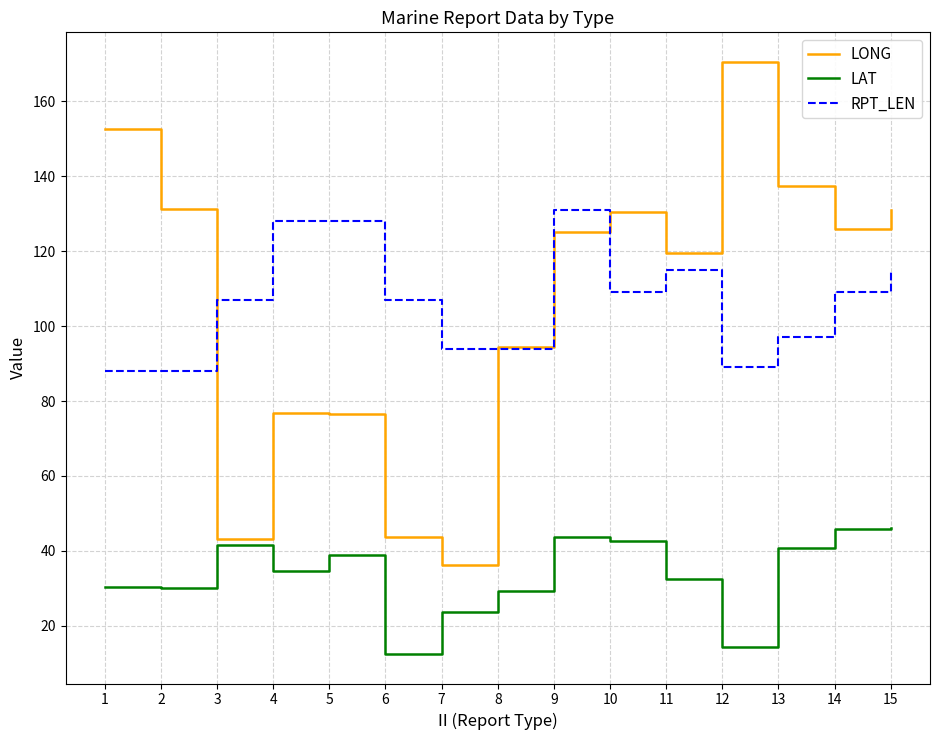

Which category has the highest value across all series?

12